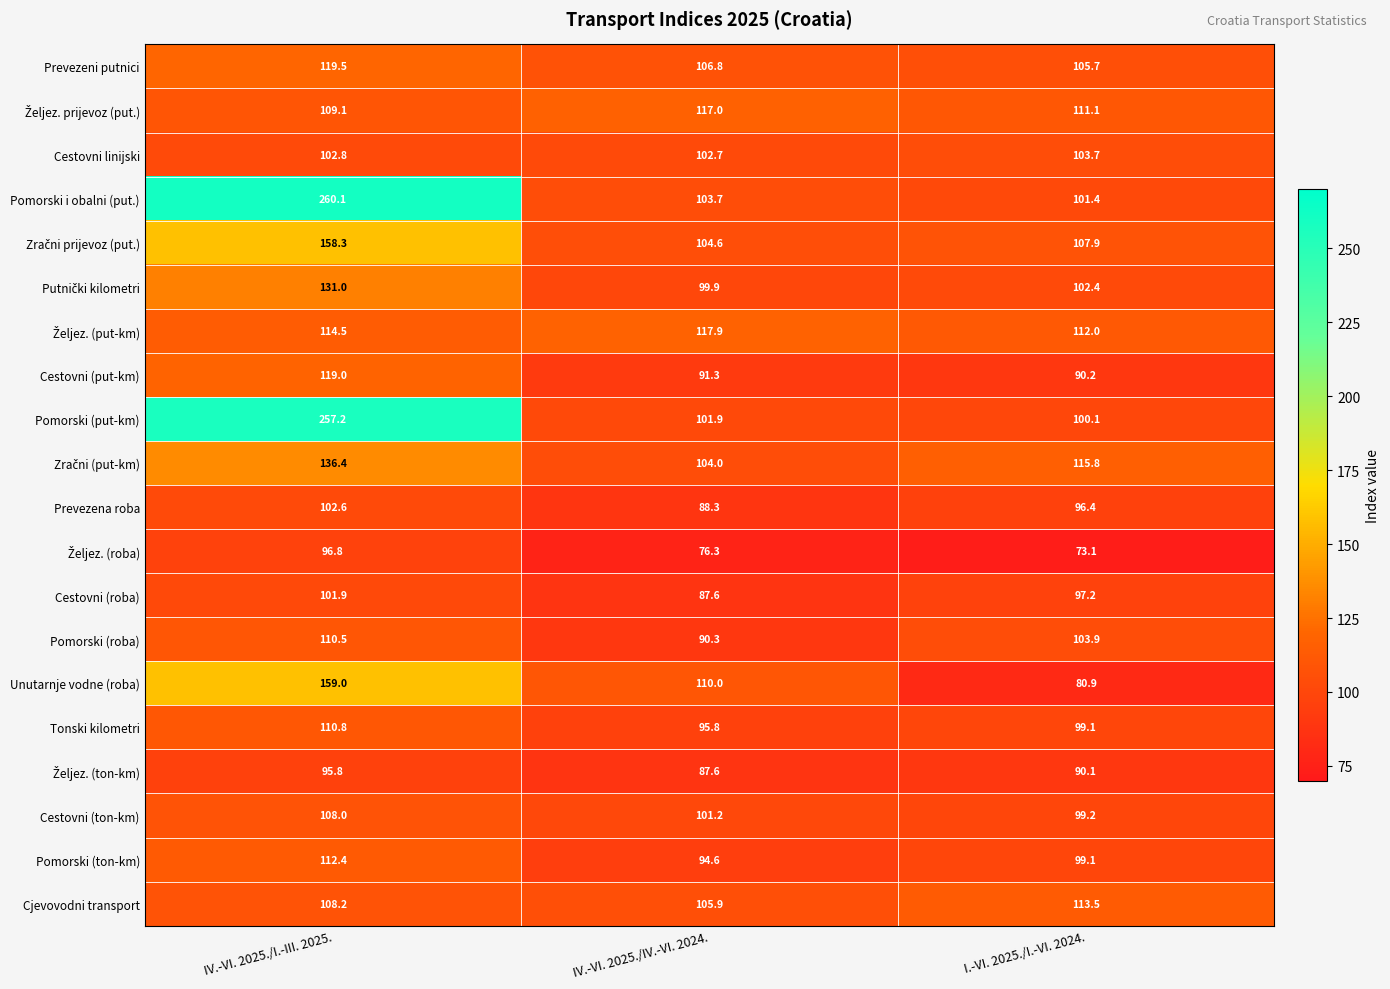

What is the smallest value displayed?

73.1